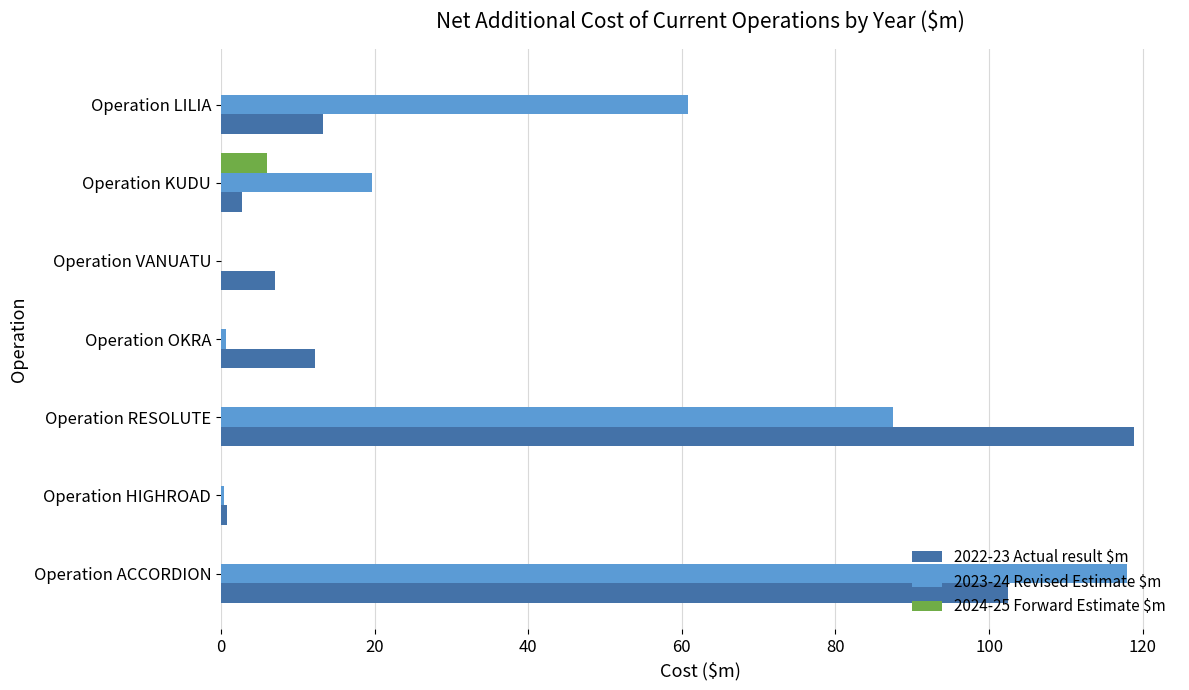

What is the sum of all 2022-23 Actual result $m values?

257.3